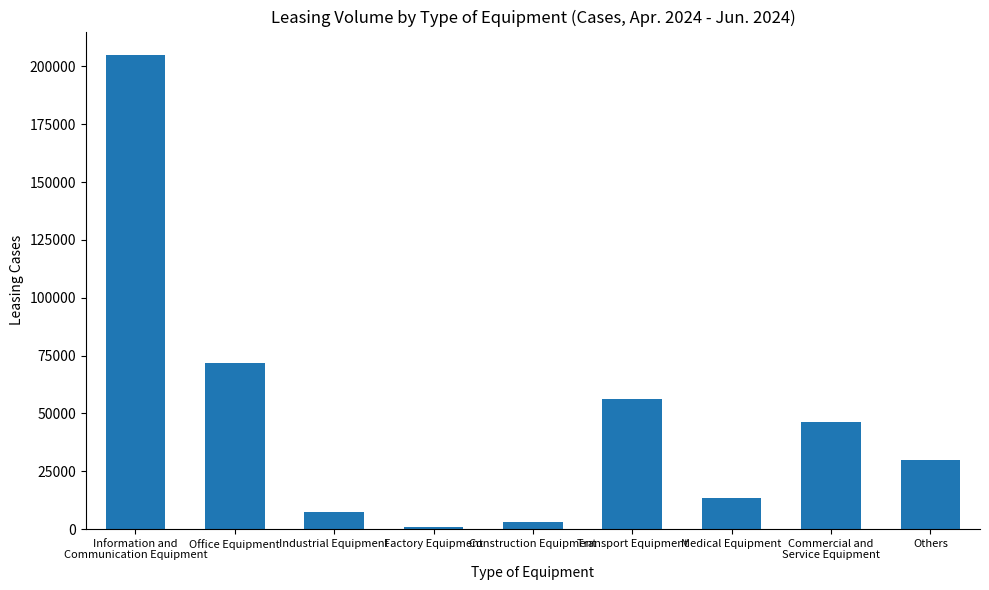

Which label corresponds to the largest value in the chart?

Information and
Communication Equipment